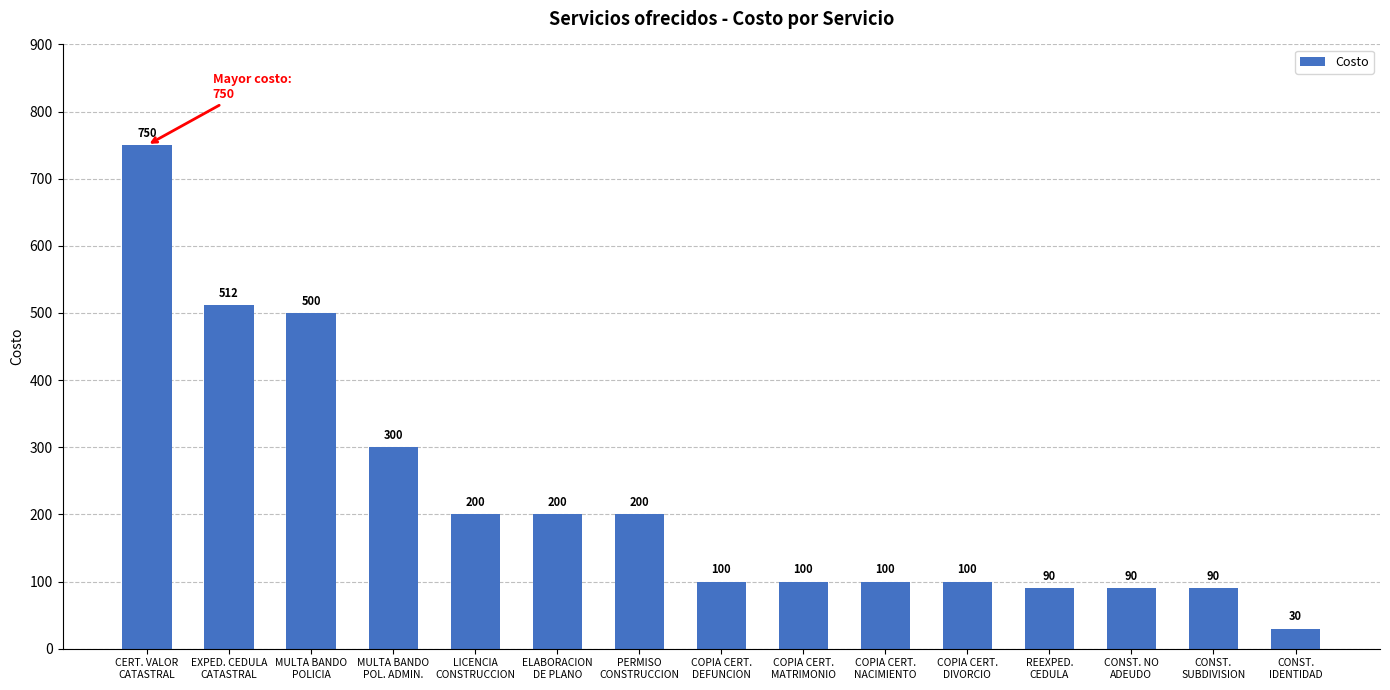

Read the value at MULTA BANDO
POLICIA, to the nearest 100.

500